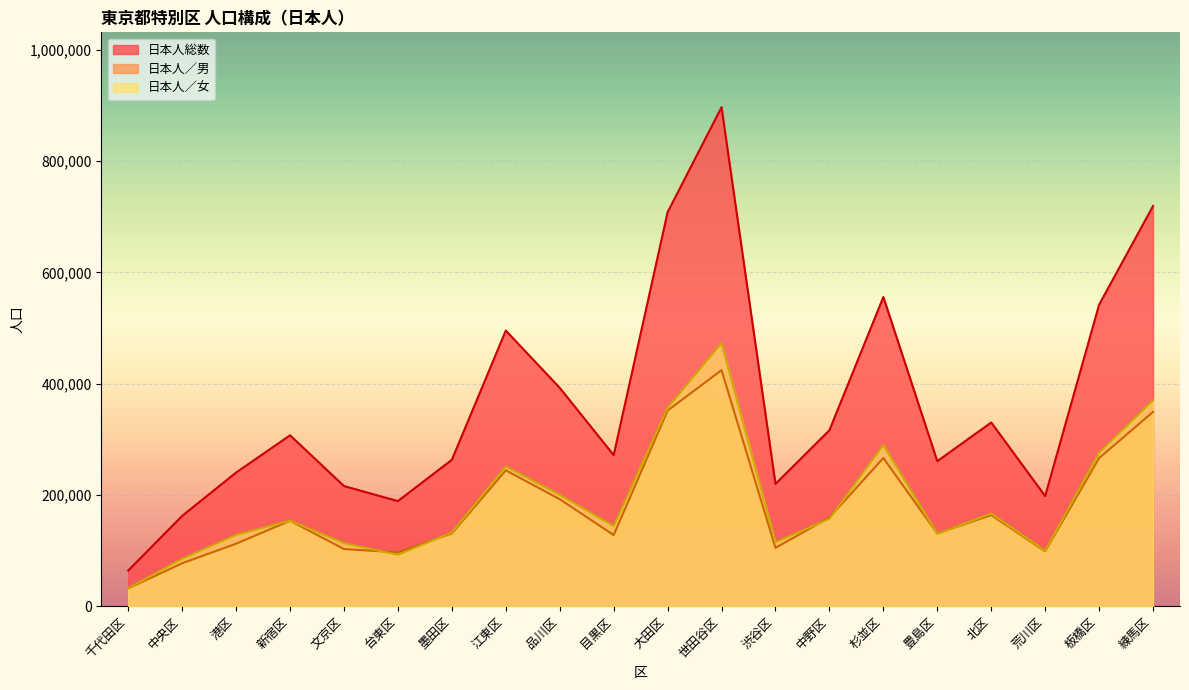

Reading left to right, transcribe all the data shown in this chart.

日本人総数: 64075	162332	240232	307122	215844	188890	263108	495354	392437	271543	708095	896870	219678	316197	555649	260588	330182	197901	541842	719260
日本人／男: 31998	77141	112297	153564	102659	96668	130712	244169	192262	127762	351521	424190	104777	159249	266252	130596	163740	98509	266172	349158
日本人／女: 32077	85191	127935	153558	113185	92222	132396	251185	200175	143781	356574	472680	114901	156948	289397	129992	166442	99392	275670	370102